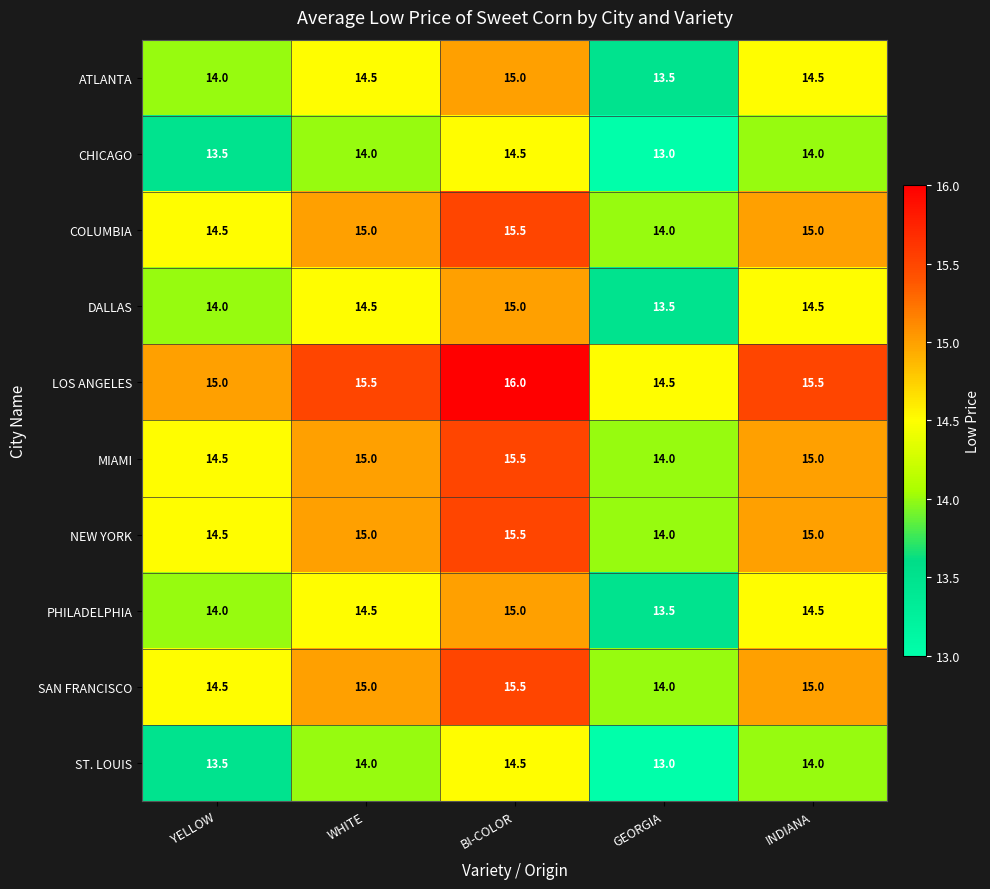

The value of MIAMI at BI-COLOR is 15.5. True or false?

True